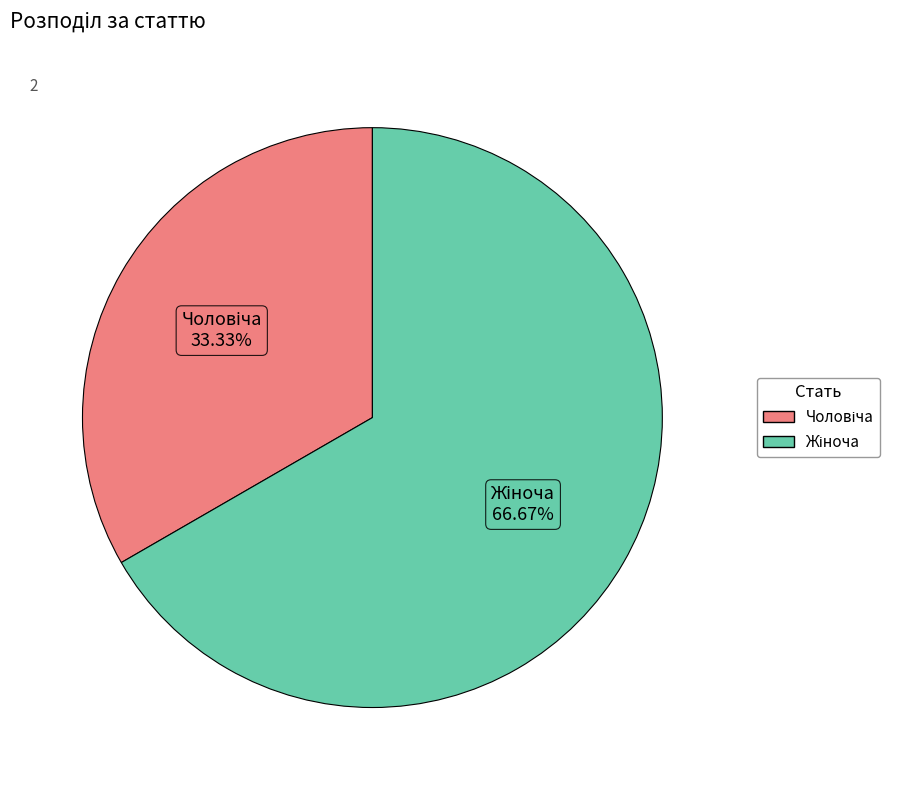

Is there a majority slice in this chart?

Yes